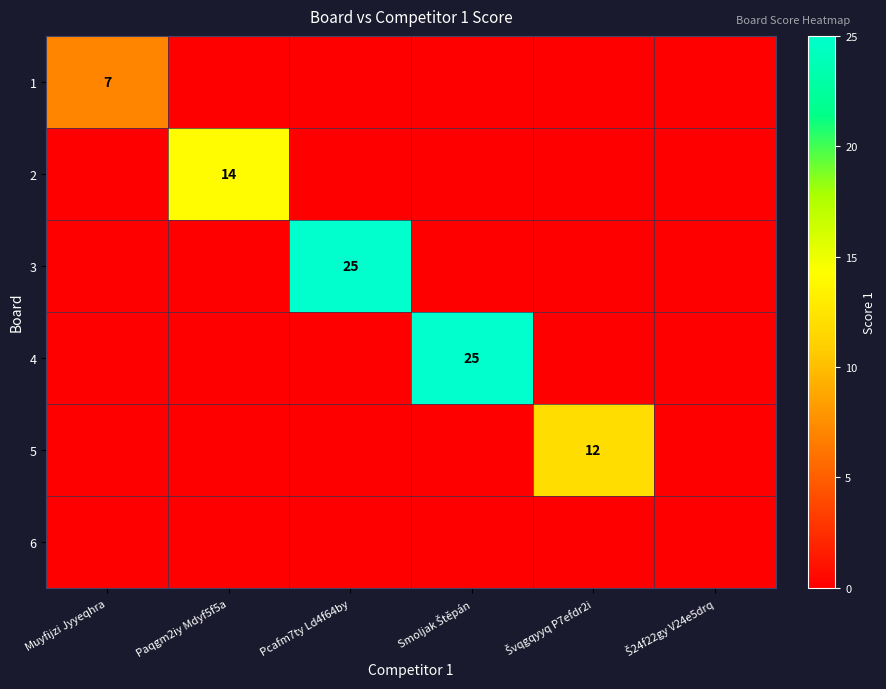

What is the greatest value displayed?

25